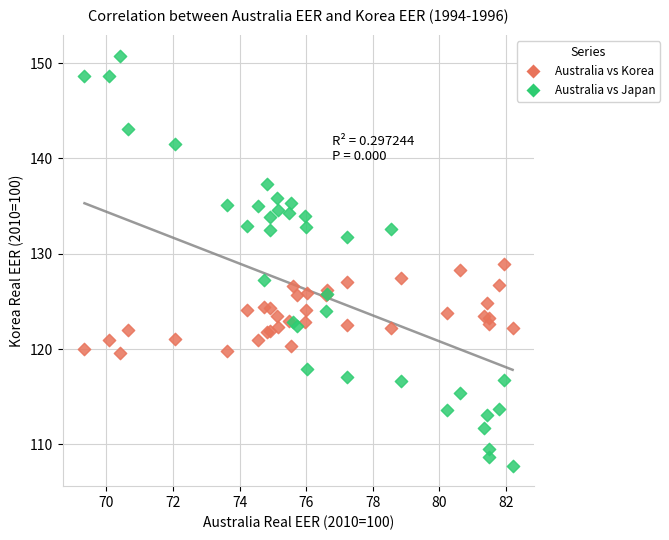

Which series has the widest spread of Y values?

Australia vs Japan